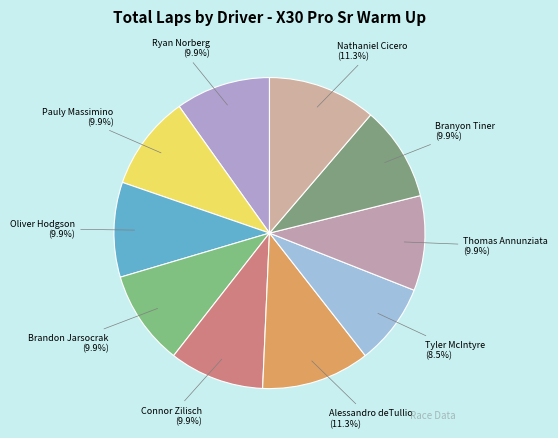

How many slices are in this pie chart?

10